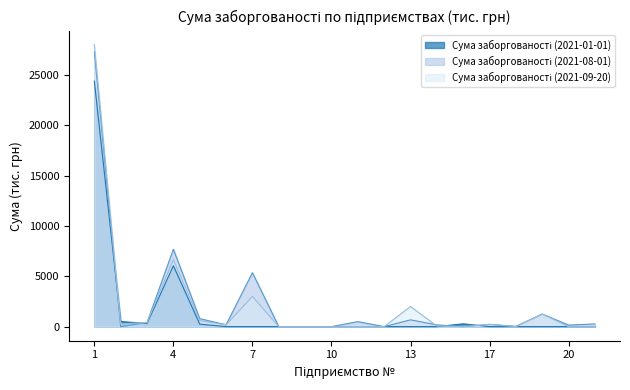

At which category does Сума заборгованості (2021-08-01) reach its first local valley?

2